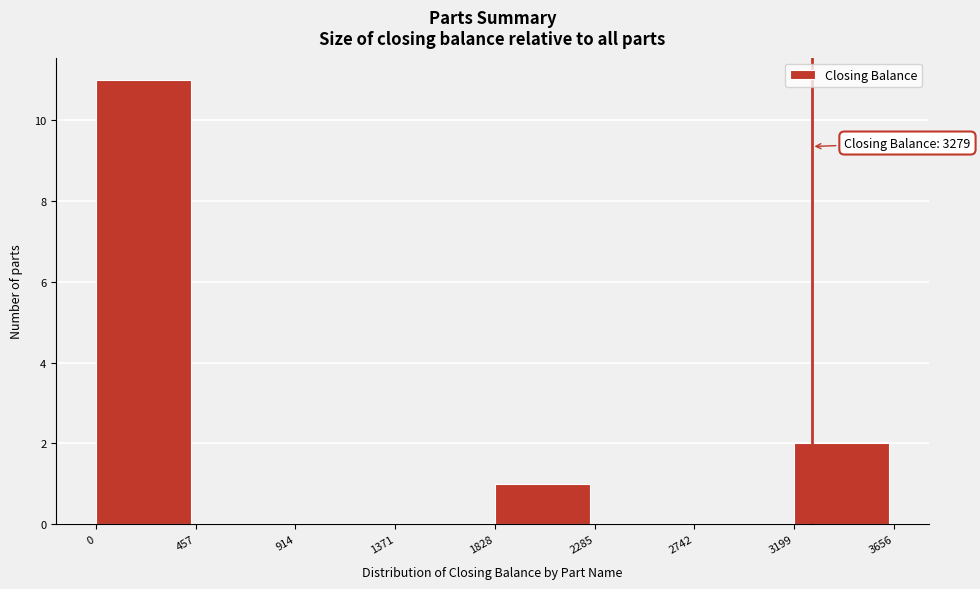

Which range on the x-axis has the tallest bar?

0 to 457